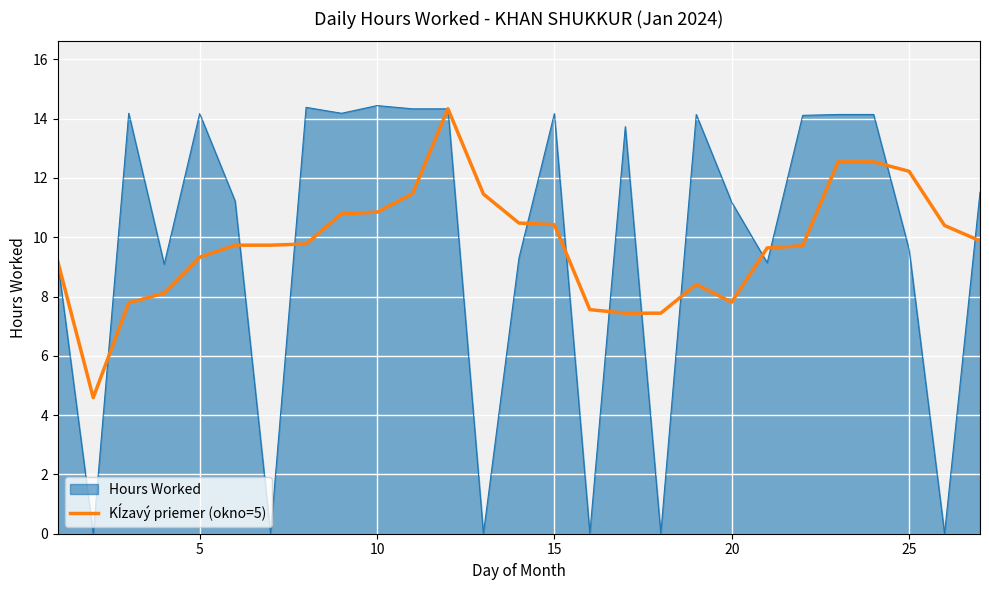

Which series has the largest range (max minus min)?

Hours Worked